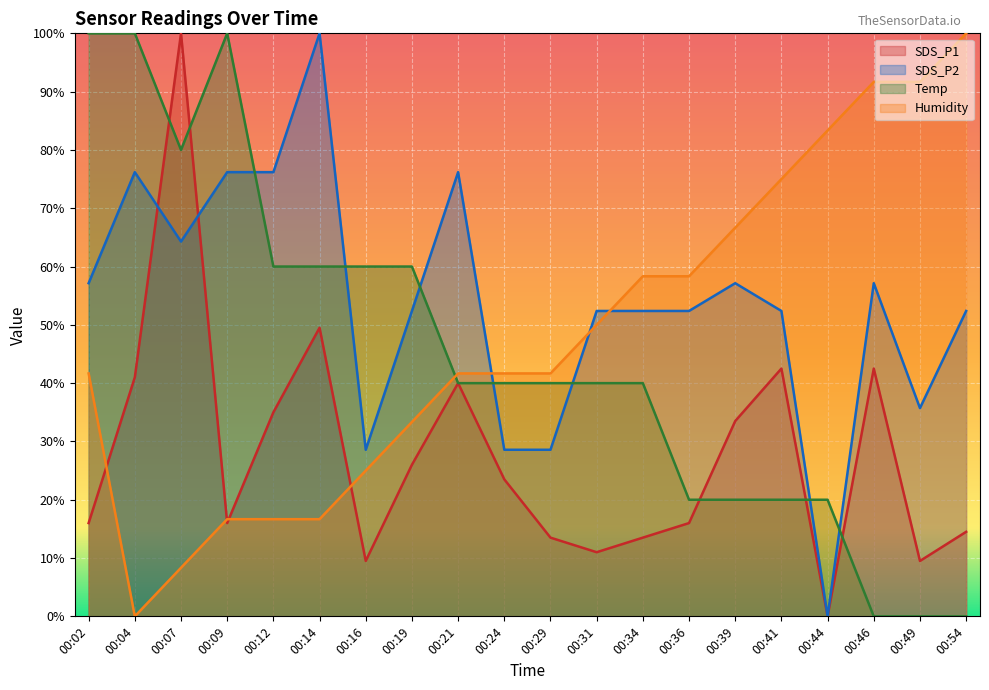

Reading right to left, list all the values displayed in this chart.

SDS_P1: 14.5	9.5	42.5	0.0	42.5	33.5	16.0	13.5	11.0	13.5	23.5	40.0	26.0	9.5	49.5	35.0	16.0	100.0	41.0	16.0
SDS_P2: 52.4	35.7	57.1	0.0	52.4	57.1	52.4	52.4	52.4	28.6	28.6	76.2	52.4	28.6	100.0	76.2	76.2	64.3	76.2	57.1
Temp: 0.0	0.0	0.0	20.0	20.0	20.0	20.0	40.0	40.0	40.0	40.0	40.0	60.0	60.0	60.0	60.0	100.0	80.0	100.0	100.0
Humidity: 100.0	91.7	91.7	83.3	75.0	66.7	58.3	58.3	50.0	41.7	41.7	41.7	33.3	25.0	16.7	16.7	16.7	8.3	0.0	41.7